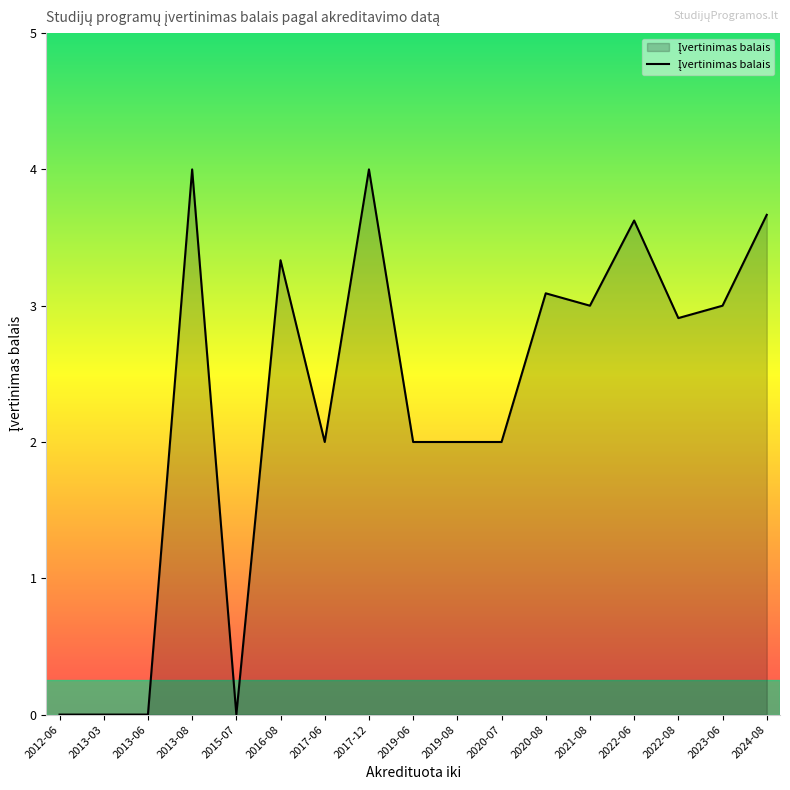

Reading left to right, transcribe all the data shown in this chart.

2012-06=0.0	2013-03=0.0	2013-06=0.0	2013-08=4.0	2015-07=0.0	2016-08=3.3	2017-06=2.0	2017-12=4.0	2019-06=2.0	2019-08=2.0	2020-07=2.0	2020-08=3.1	2021-08=3.0	2022-06=3.6	2022-08=2.9	2023-06=3.0	2024-08=3.7